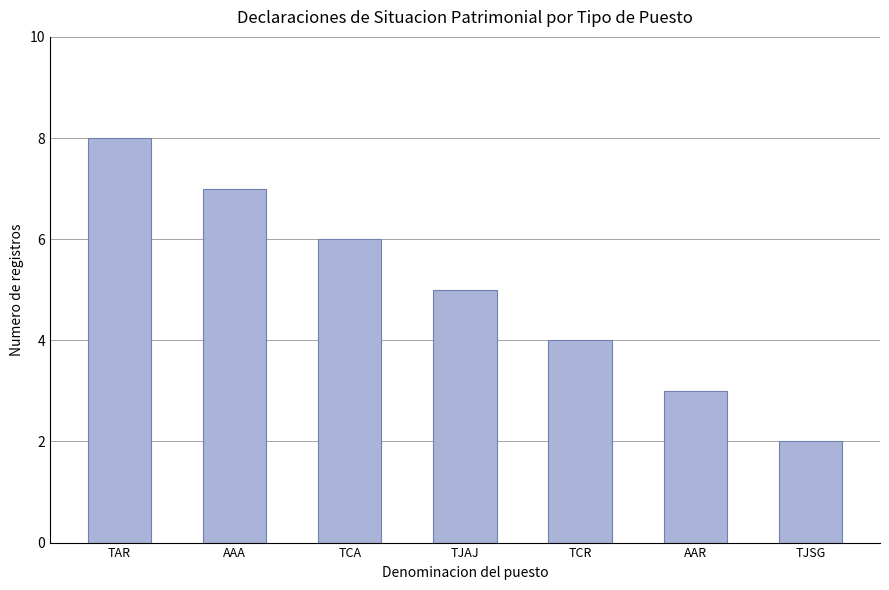

What is the label of the 6th bar from the right?

AAA